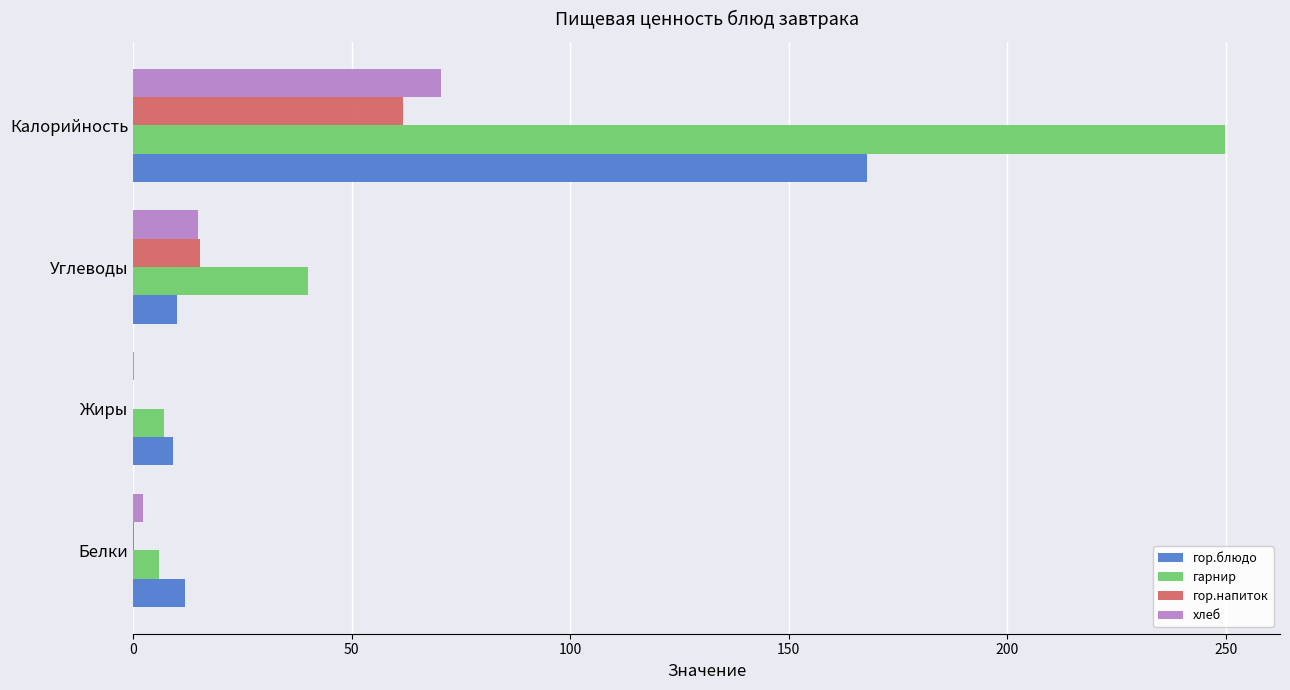

Which series has the largest total across all categories?

гарнир